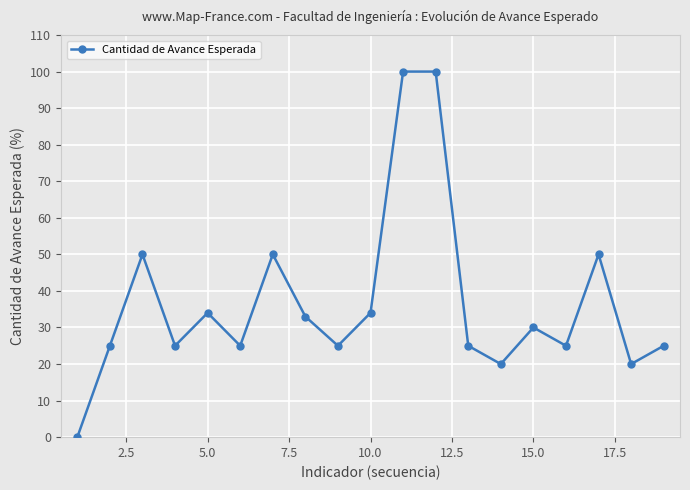

What is the value of the 18th point from the left?

20